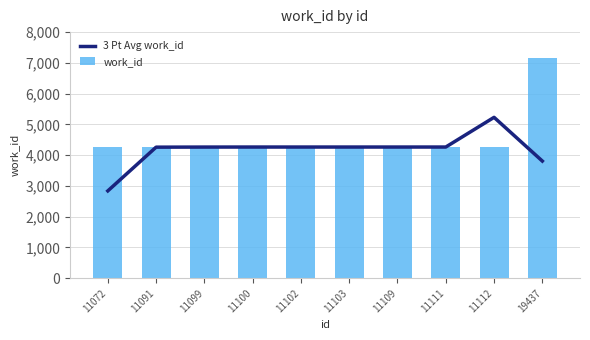

True or false: work_id has a value of 7494.8 at 11111.

False